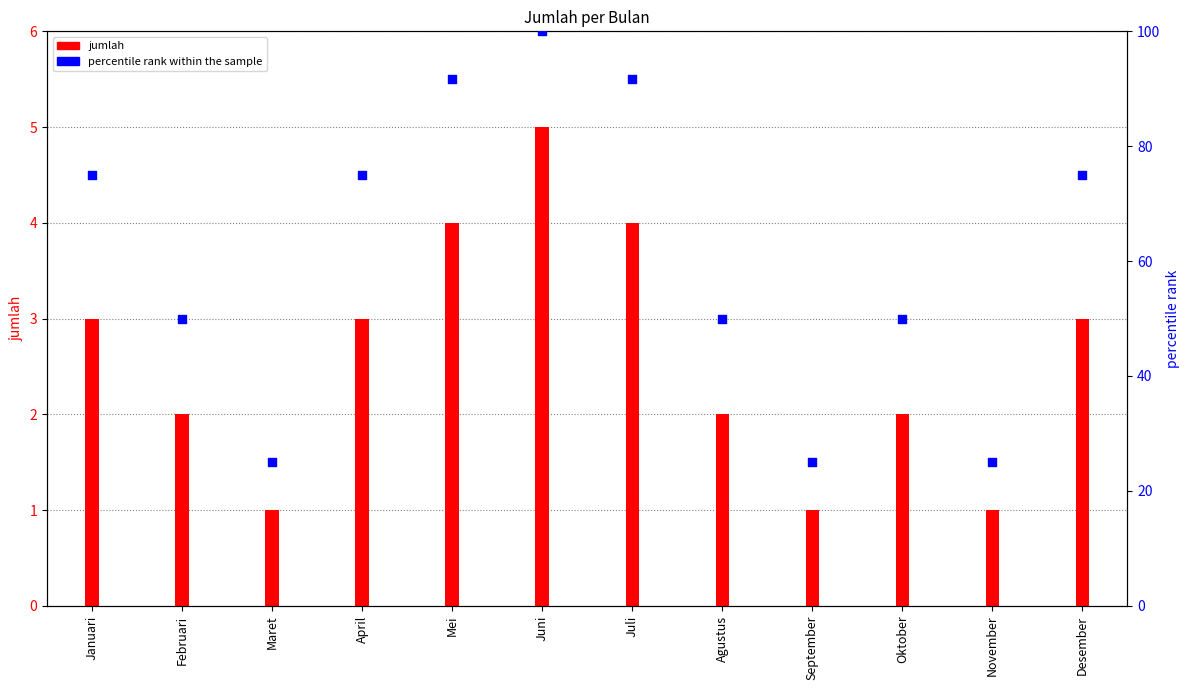

What are all the series names shown in the legend?

jumlah, percentile rank within the sample